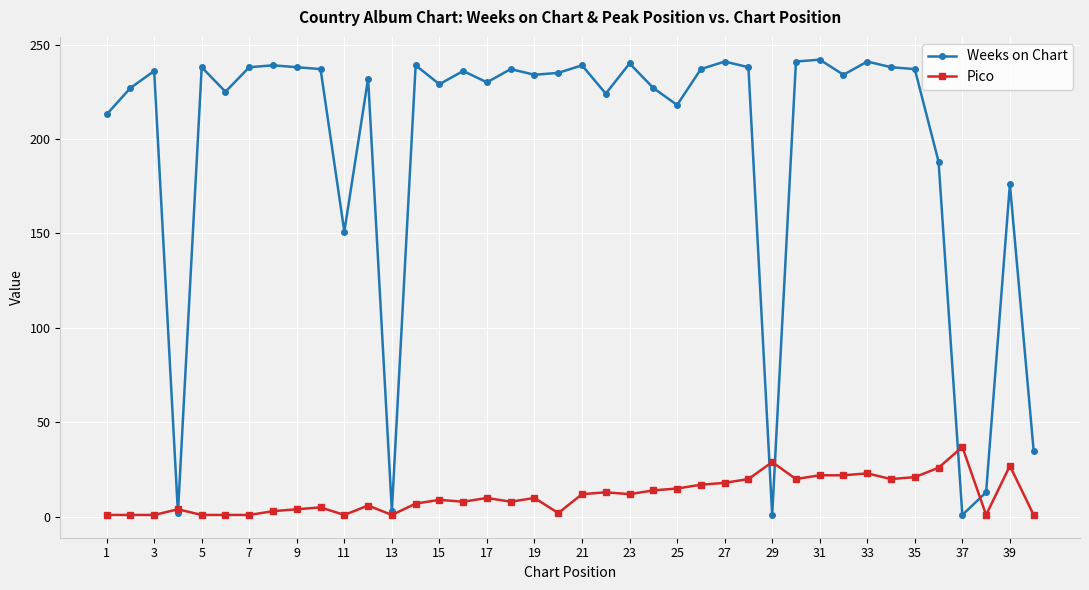

What is the minimum value for Weeks on Chart?

1